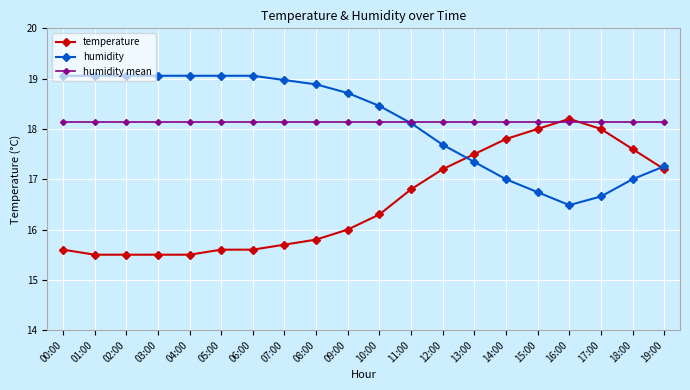

Reading right to left, list all the values displayed in this chart.

temperature: 19:00=17.2	18:00=17.6	17:00=18.0	16:00=18.2	15:00=18.0	14:00=17.8	13:00=17.5	12:00=17.2	11:00=16.8	10:00=16.3	09:00=16.0	08:00=15.8	07:00=15.7	06:00=15.6	05:00=15.6	04:00=15.5	03:00=15.5	02:00=15.5	01:00=15.5	00:00=15.6
humidity: 19:00=17.3	18:00=17.0	17:00=16.7	16:00=16.5	15:00=16.7	14:00=17.0	13:00=17.3	12:00=17.7	11:00=18.1	10:00=18.5	09:00=18.7	08:00=18.9	07:00=19.0	06:00=19.1	05:00=19.1	04:00=19.1	03:00=19.1	02:00=19.1	01:00=19.1	00:00=19.1
humidity mean: 19:00=18.1	18:00=18.1	17:00=18.1	16:00=18.1	15:00=18.1	14:00=18.1	13:00=18.1	12:00=18.1	11:00=18.1	10:00=18.1	09:00=18.1	08:00=18.1	07:00=18.1	06:00=18.1	05:00=18.1	04:00=18.1	03:00=18.1	02:00=18.1	01:00=18.1	00:00=18.1